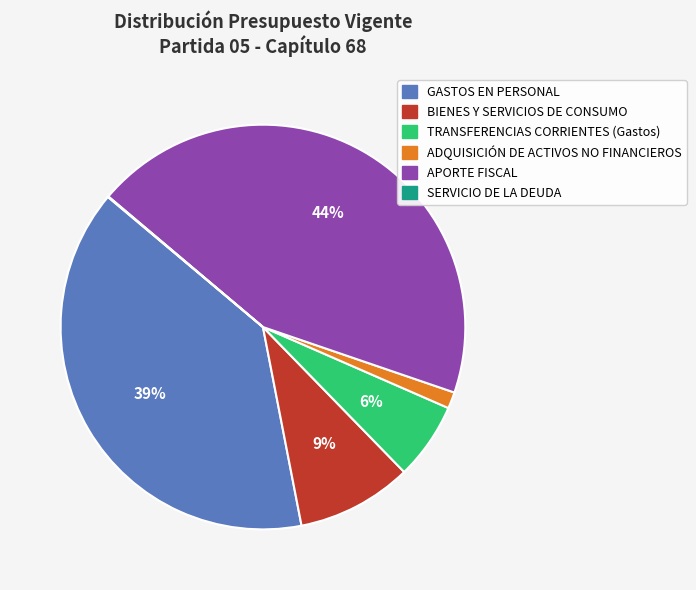

What percentage is the BIENES Y SERVICIOS DE CONSUMO slice, to the nearest percent?

9%